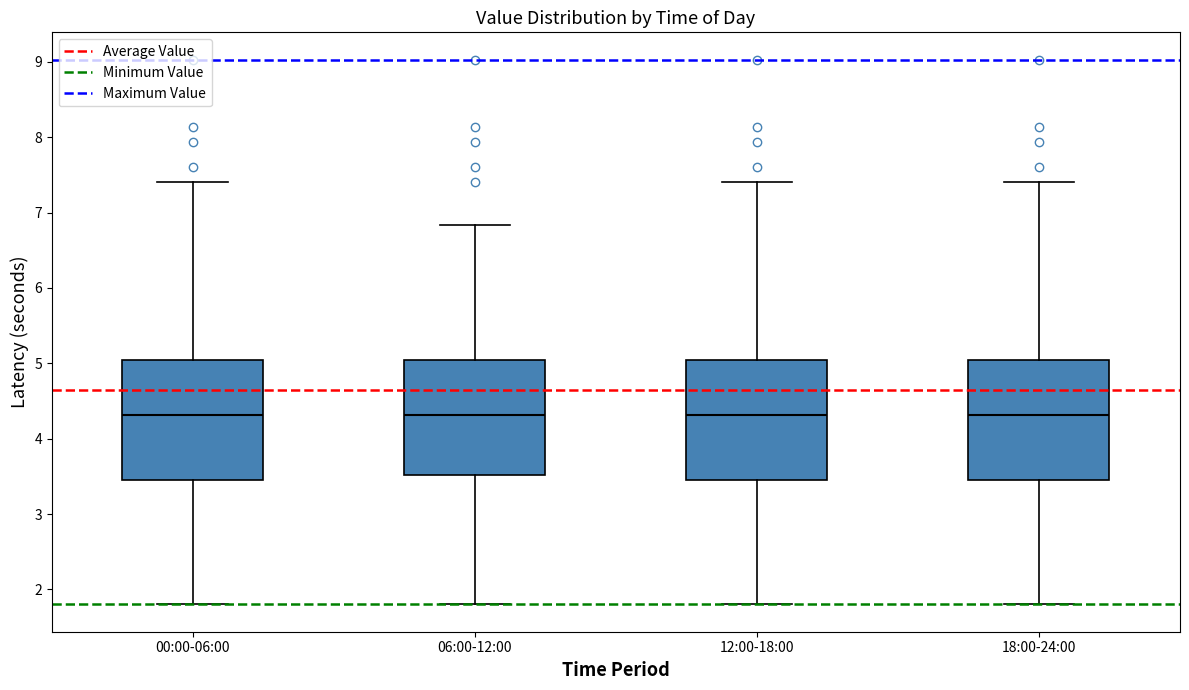

Reading left to right, transcribe this box plot: for each box, give where its median line is, the range the box spans, and where its two whiskers end, as read against the y-axis. The values are not printed on the chart, so give them approximately, as read against the axis.

00:00-06:00: median 4.3, box 3.5 to 5.0, whiskers 1.8 to 7.4
06:00-12:00: median 4.3, box 3.5 to 5.0, whiskers 1.8 to 6.8
12:00-18:00: median 4.3, box 3.5 to 5.0, whiskers 1.8 to 7.4
18:00-24:00: median 4.3, box 3.5 to 5.0, whiskers 1.8 to 7.4